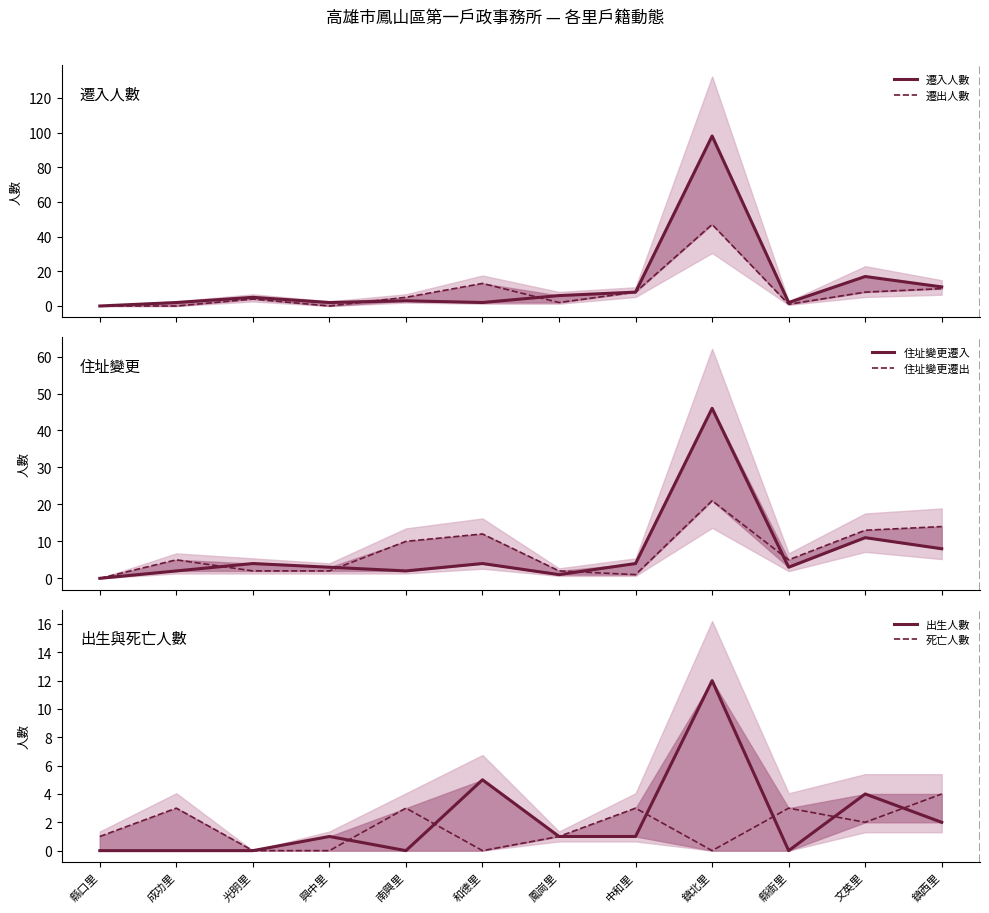

Rank the categories by 住址變更遷入 value from highest to lowest.

鎮北里, 文英里, 鎮西里, 光明里, 和德里, 中和里, 興中里, 縣衙里, 成功里, 南興里, 鳳崗里, 縣口里